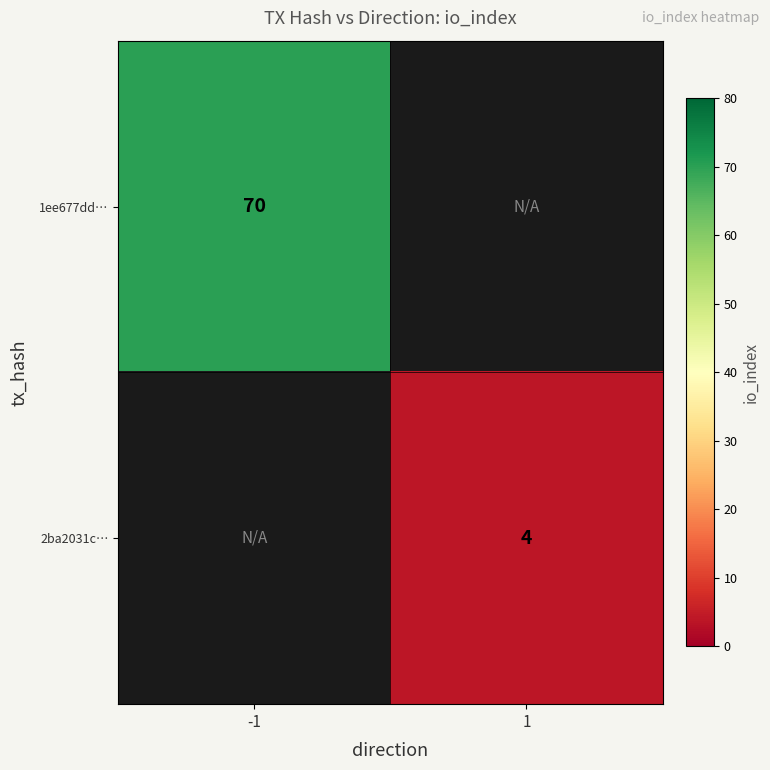

At how many categories does at least one series exceed 55?

1